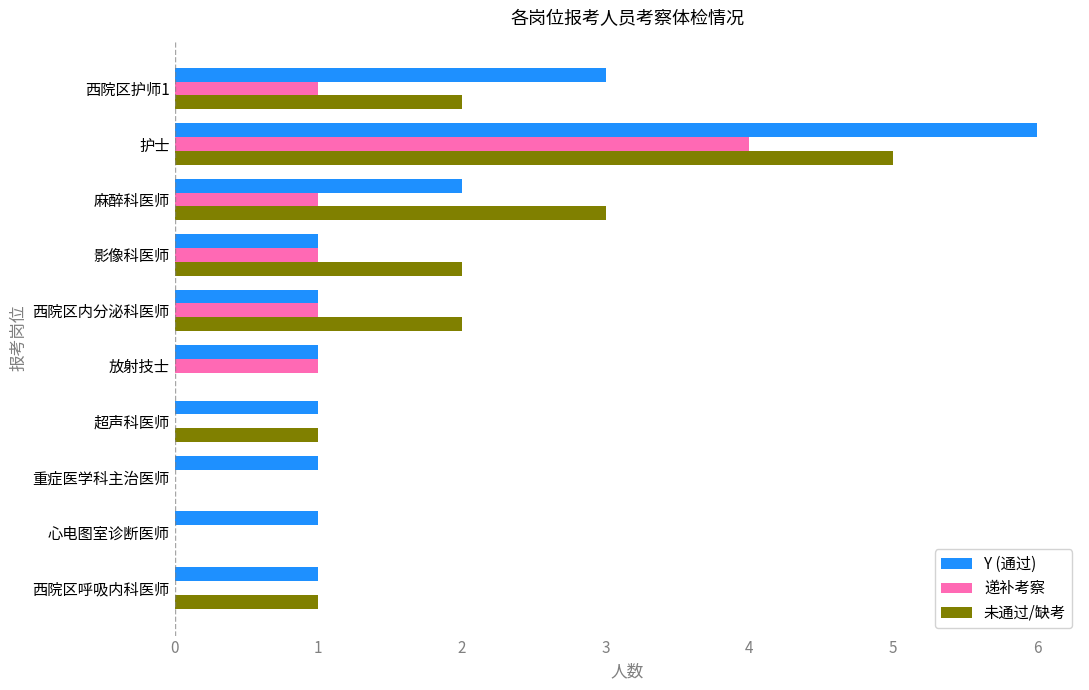

What are all the series names shown in the legend?

Y (通过), 递补考察, 未通过/缺考